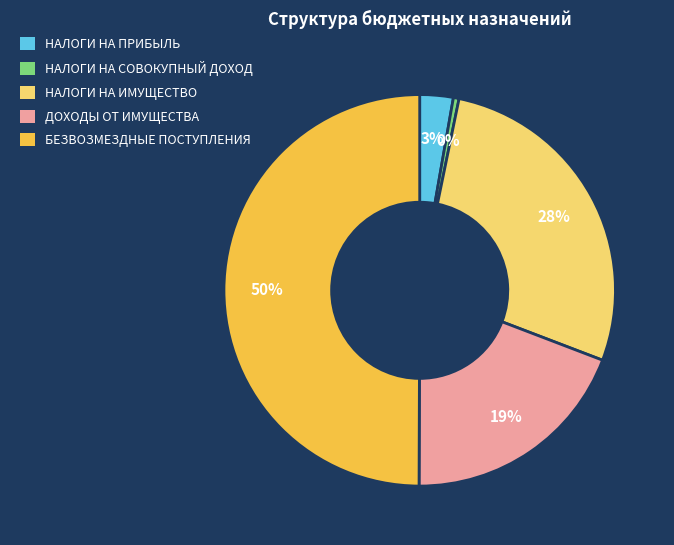

To the nearest percent, what is the average slice percentage?

20%